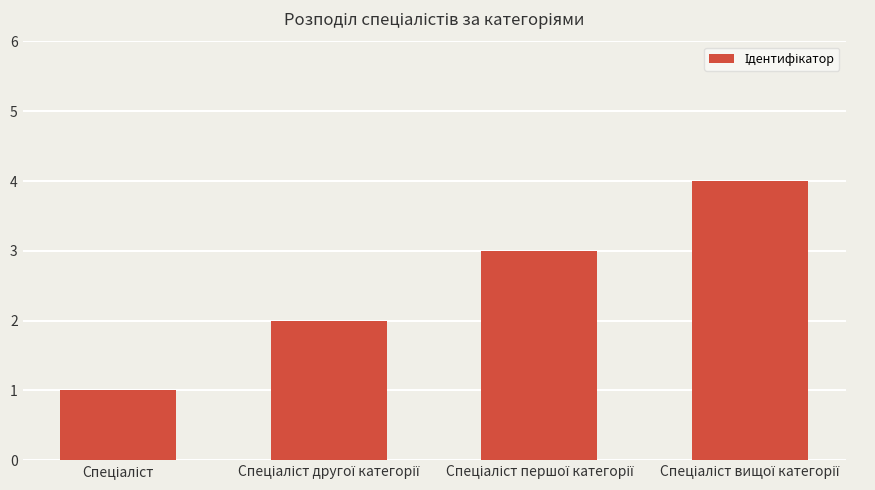

What is the sum of all values?

10